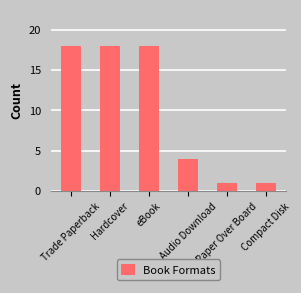

What is the average value?

10